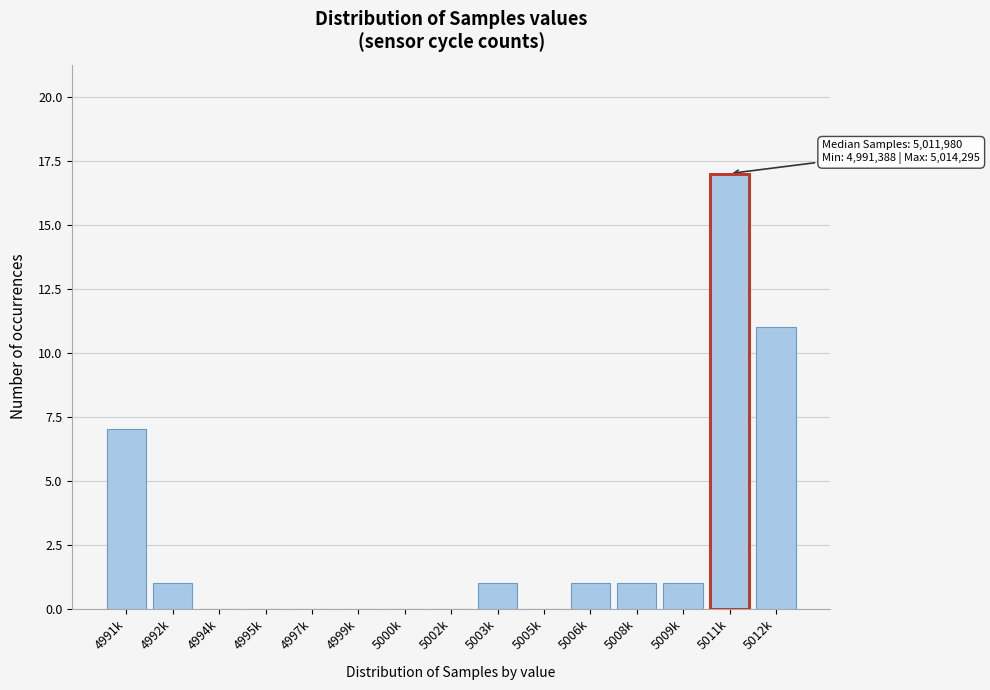

Reading left to right, transcribe all the data shown in this chart.

4991k=7	4992k=1	4994k=0	4995k=0	4997k=0	4999k=0	5000k=0	5002k=0	5003k=1	5005k=0	5006k=1	5008k=1	5009k=1	5011k=17	5012k=11